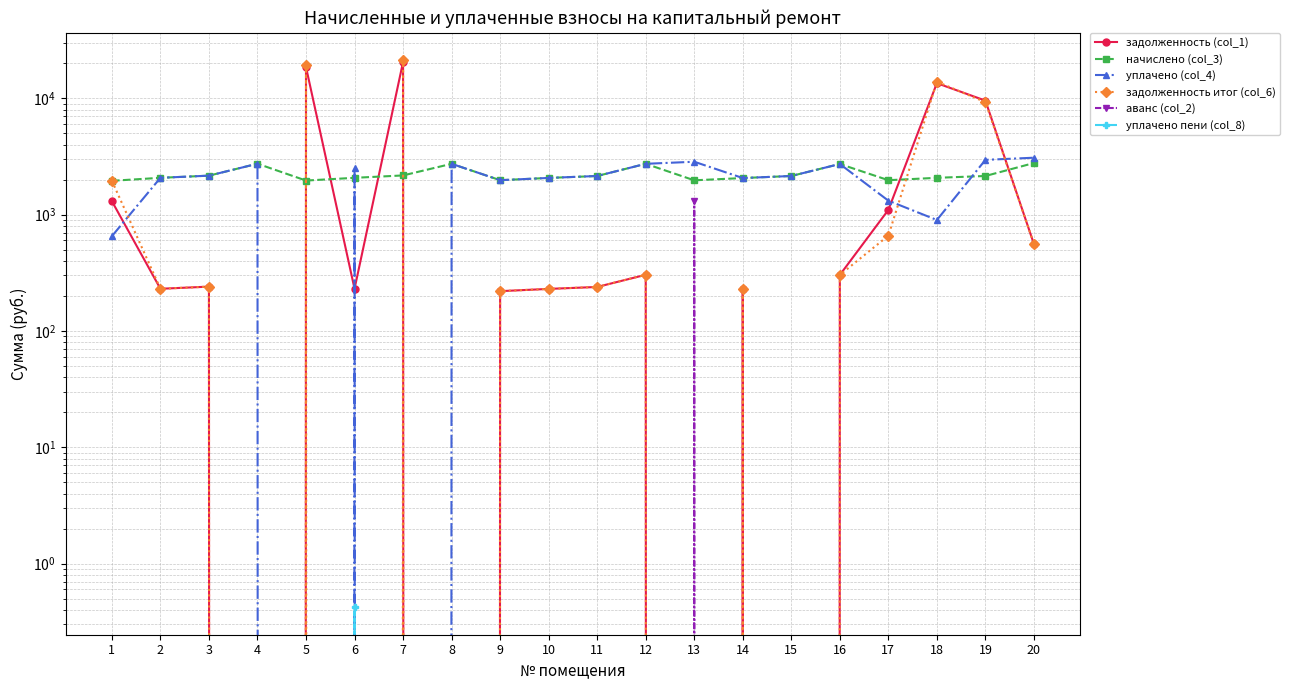

What are all the series names shown in the legend?

задолженность (col_1), начислено (col_3), уплачено (col_4), задолженность итог (col_6), аванс (col_2), уплачено пени (col_8)